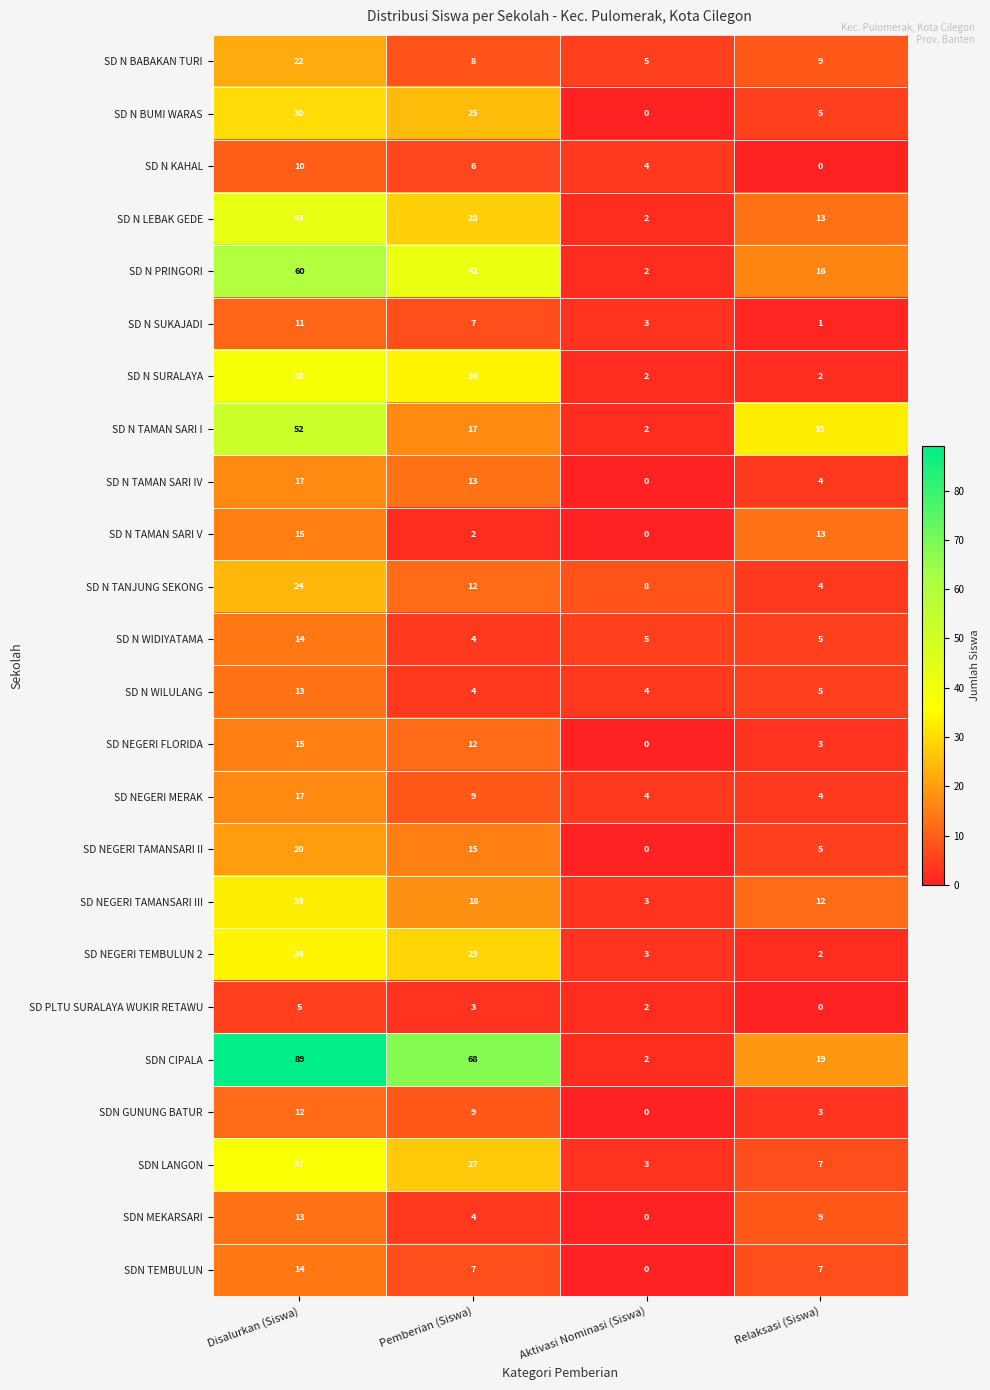

Read the SD NEGERI MERAK value at Disalurkan (Siswa), to the nearest 5.

15